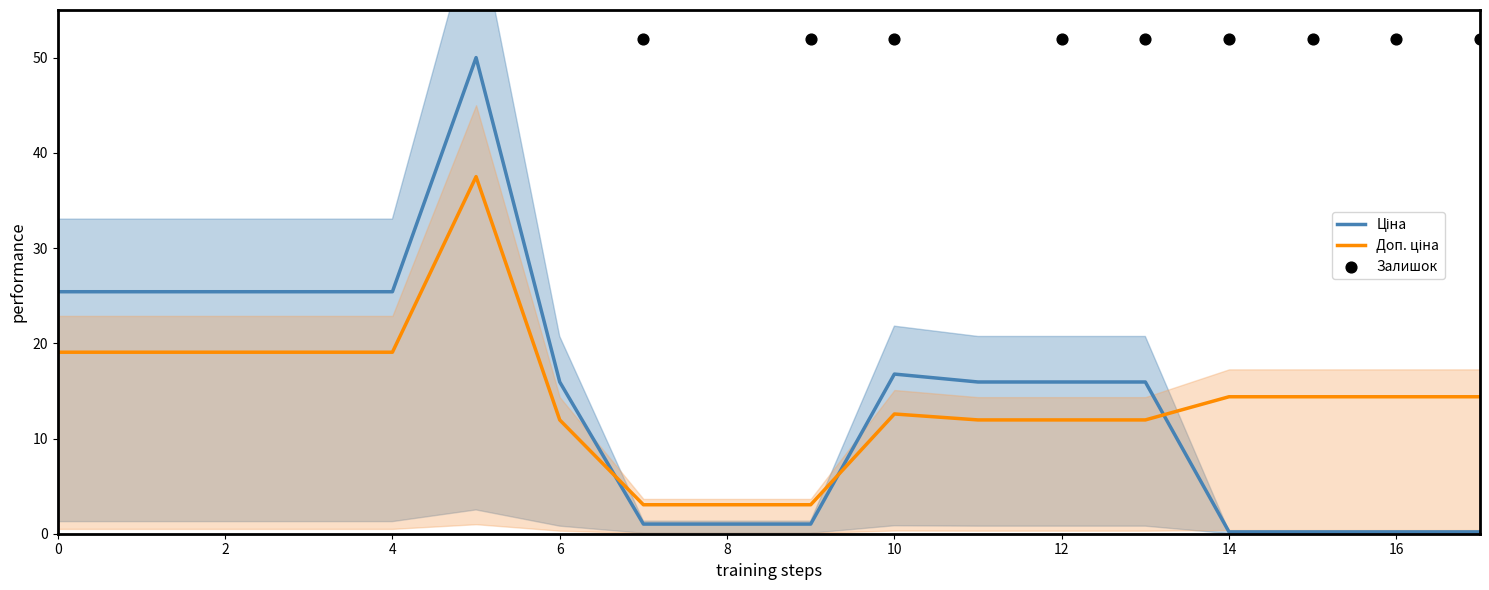

Which series has the largest total across all categories?

Ціна